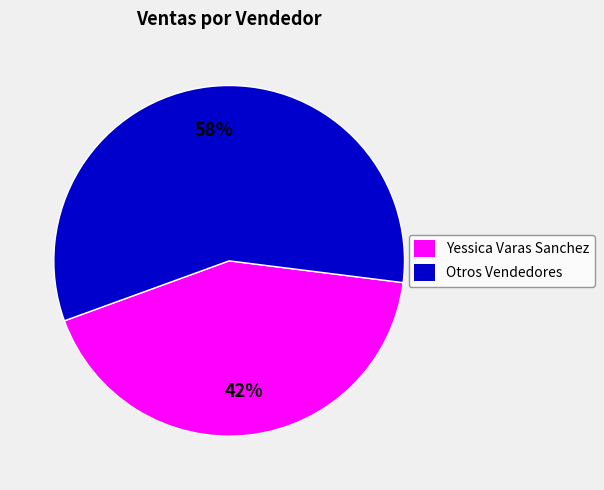

Which slice is the largest?

Otros Vendedores